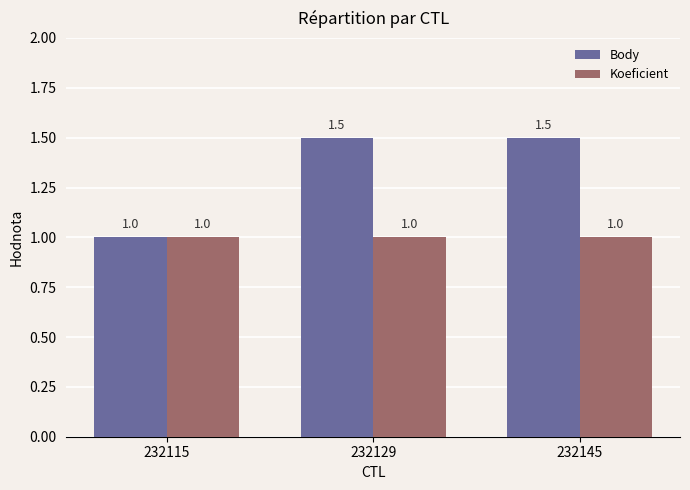

What is the value of the Body bar at the 3rd from the left?

1.5